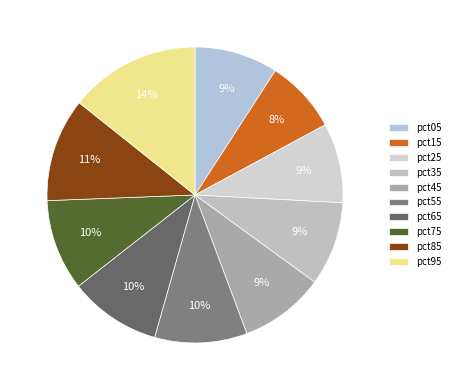

Rank the categories by value from highest to lowest.

pct95, pct85, pct55, pct65, pct75, pct45, pct35, pct05, pct25, pct15